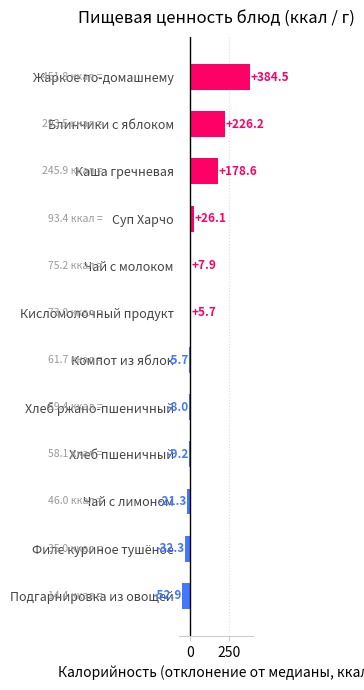

Between Жаркое по-домашнему and Компот из яблок, which is larger?

Жаркое по-домашнему